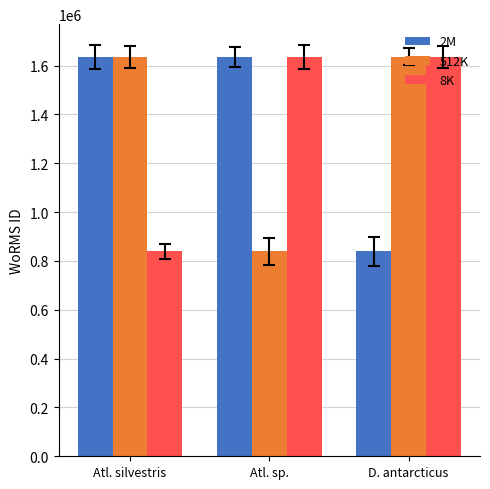

At how many categories does at least one series exceed 1176533?

3